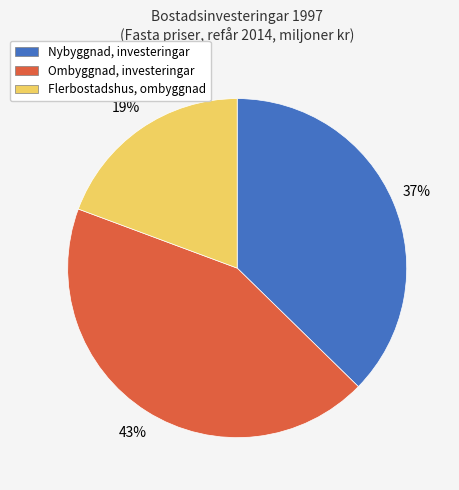

Is it true that Ombyggnad, investeringar is 31% of the pie?

False